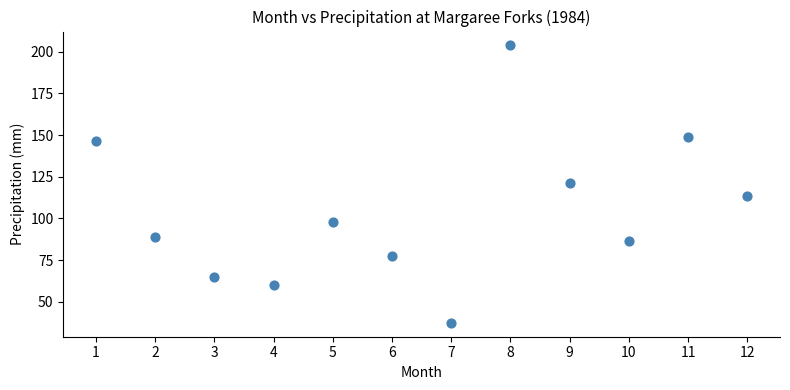

What is the average X value?

6.5